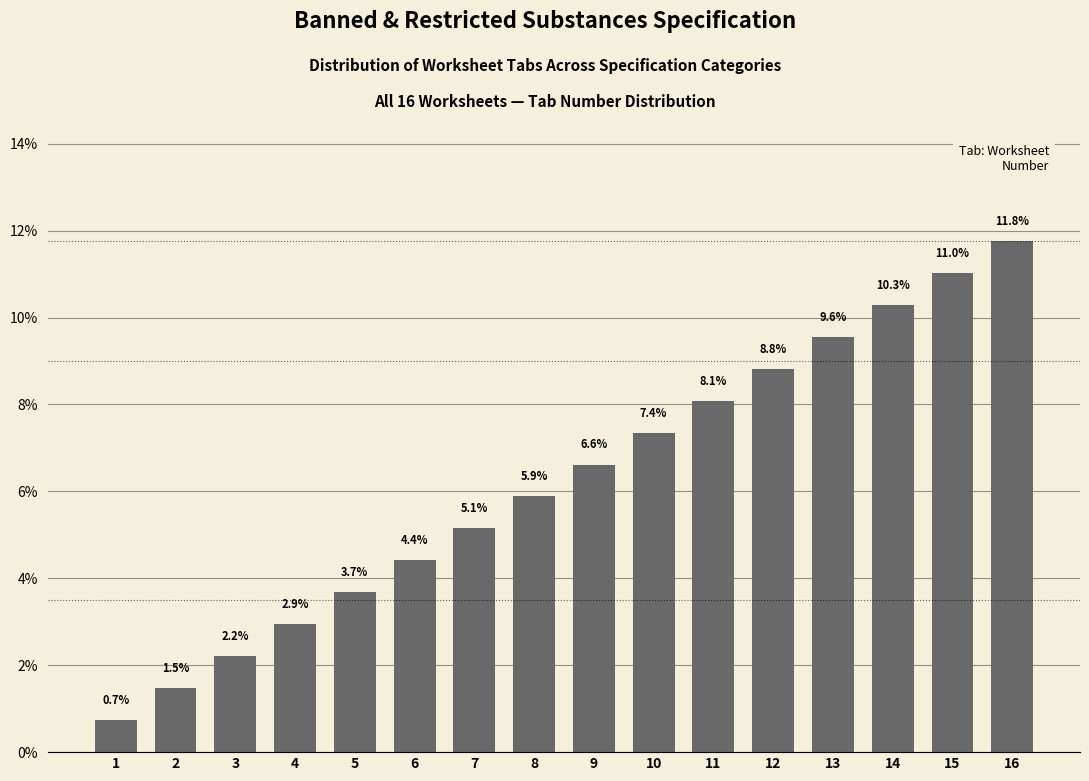

Reading left to right, extract all data points from this chart.

0.7	1.5	2.2	2.9	3.7	4.4	5.1	5.9	6.6	7.4	8.1	8.8	9.6	10.3	11.0	11.8